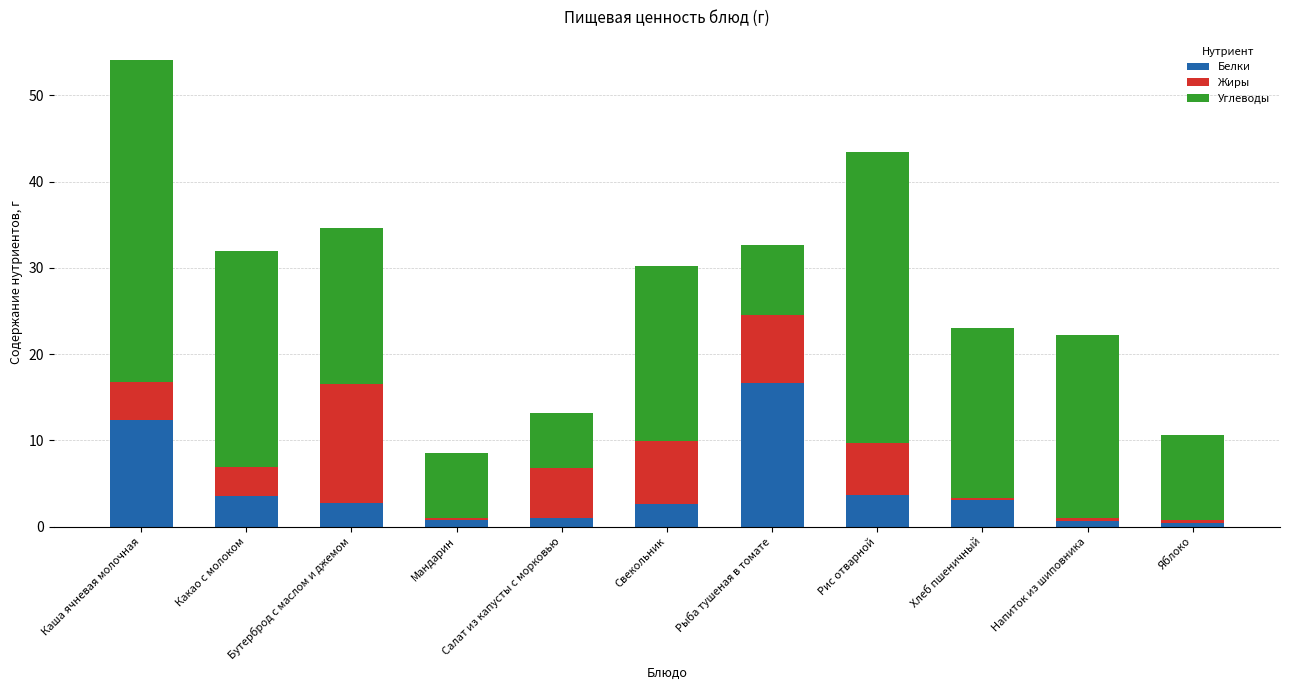

At which label does Белки first exceed 2?

Каша ячневая молочная